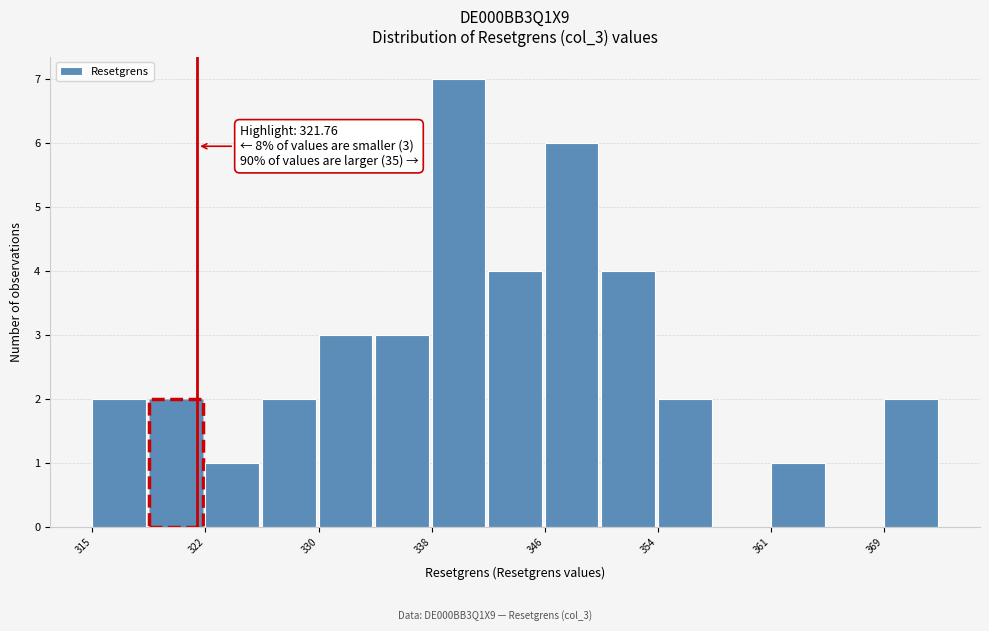

Around what value on the x-axis is the tallest bar? Give the approximate position of its centre, as read against the axis.

340